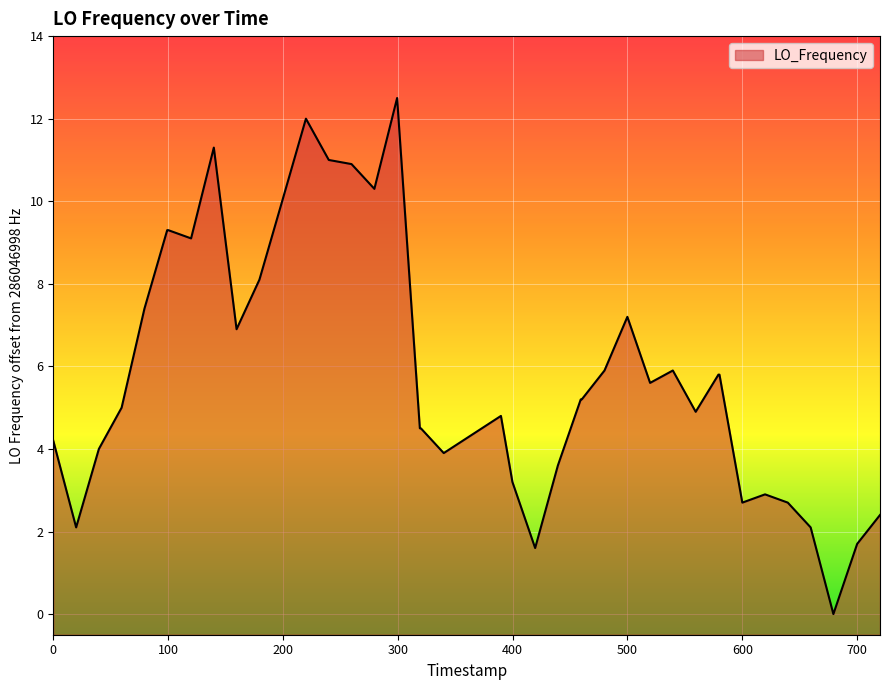

Is it true that the value at 600 is 2.7?

True